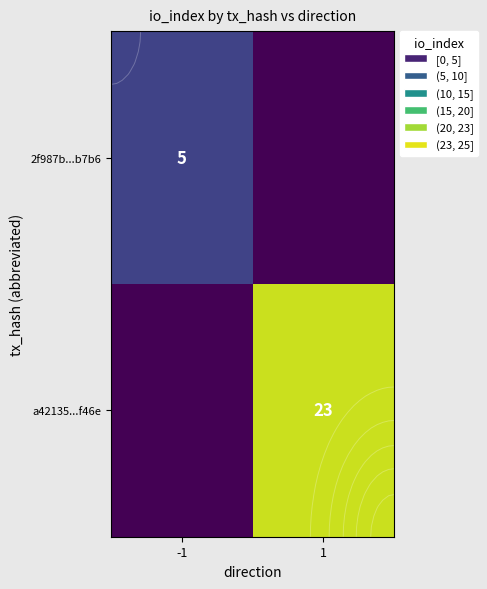

Is it true that a42135...f46e equals 9 at 1?

False